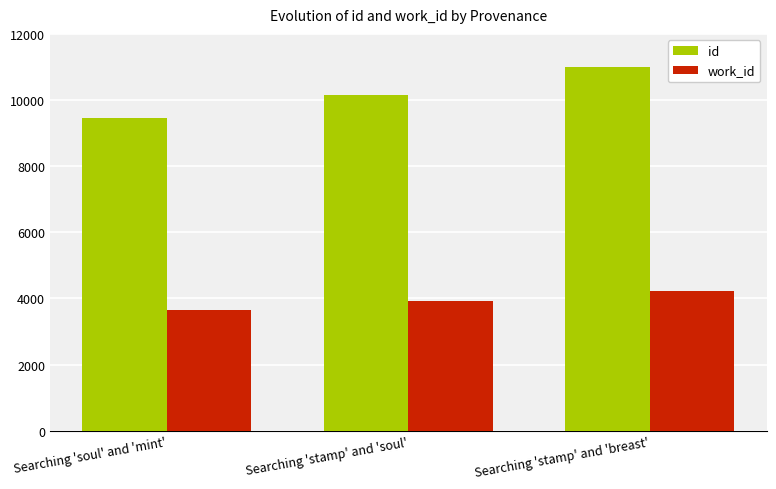

What is the label of the 3rd bar from the left?

Searching 'stamp' and 'breast'